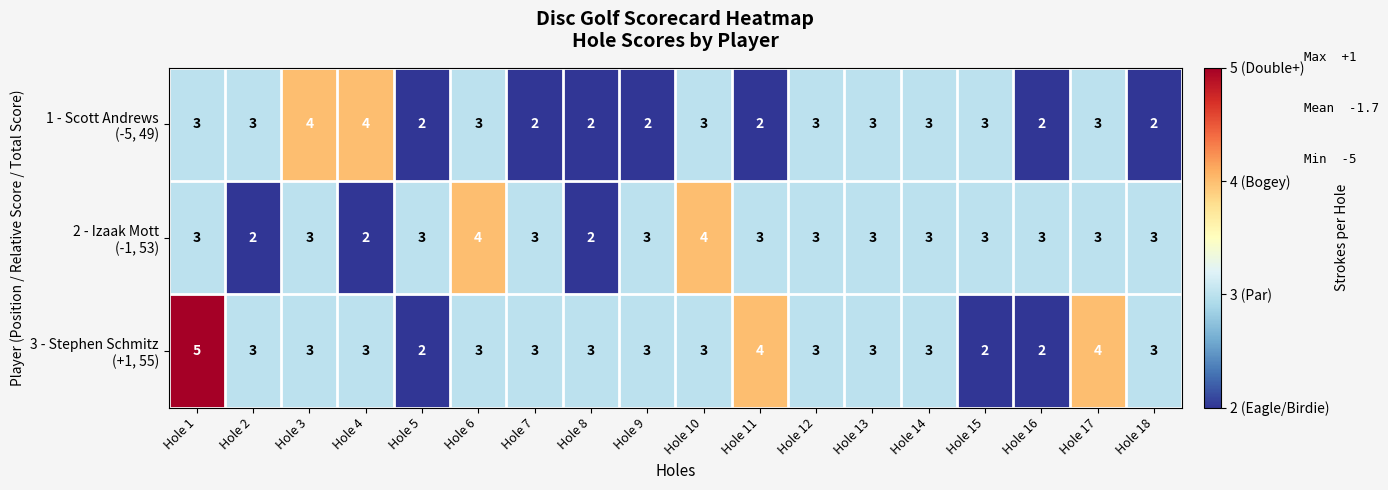

How many data points does each series have?

18